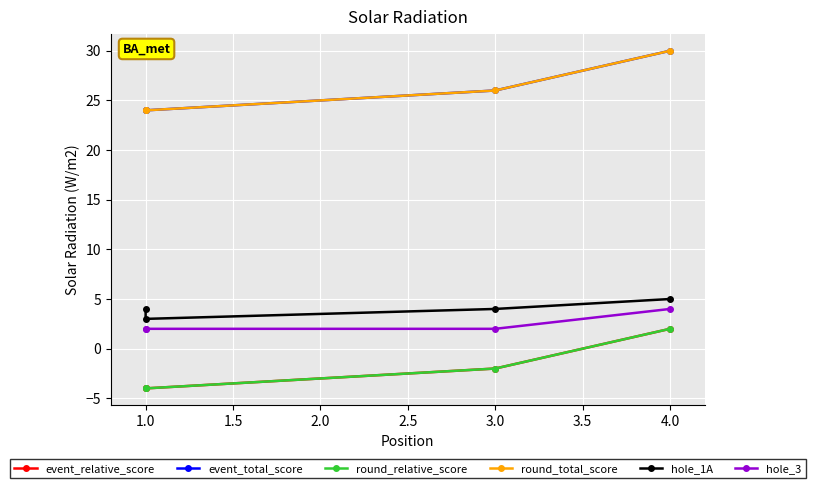

What are all the series names shown in the legend?

event_relative_score, event_total_score, round_relative_score, round_total_score, hole_1A, hole_3